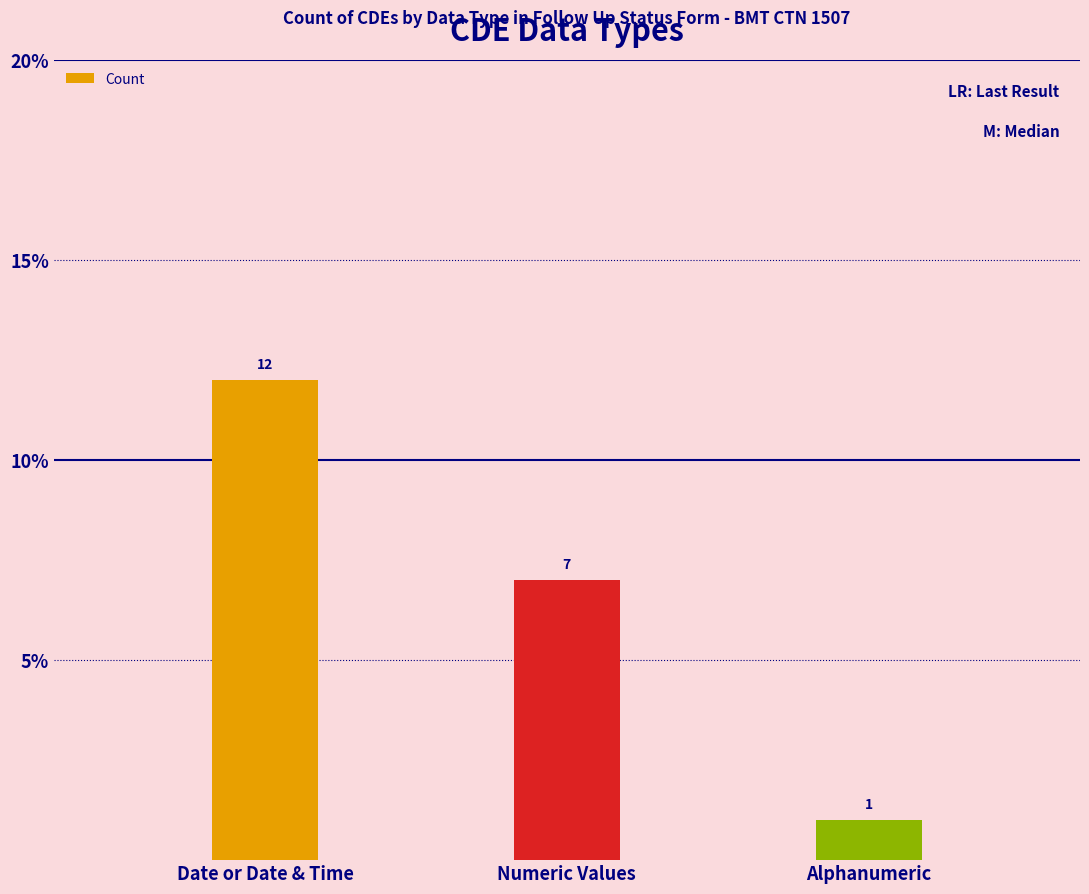

Reading left to right, extract all data points from this chart.

Date or Date & Time=12	Numeric Values=7	Alphanumeric=1